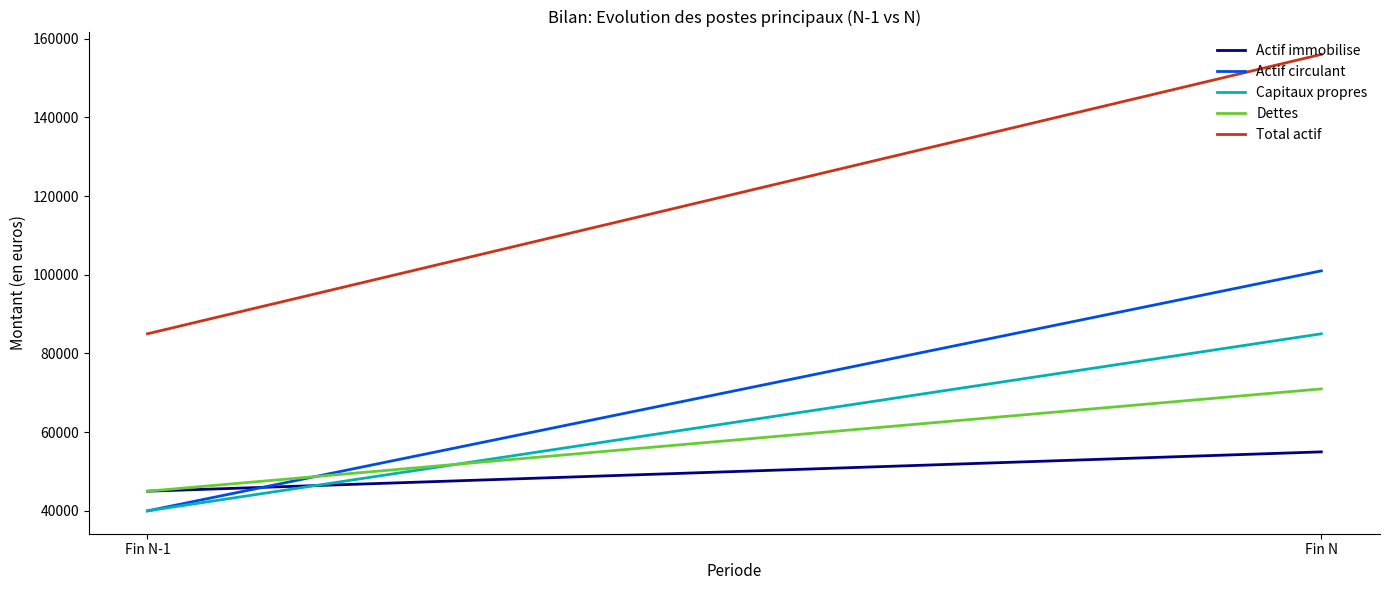

At which category is the sum across all series the highest?

Fin N